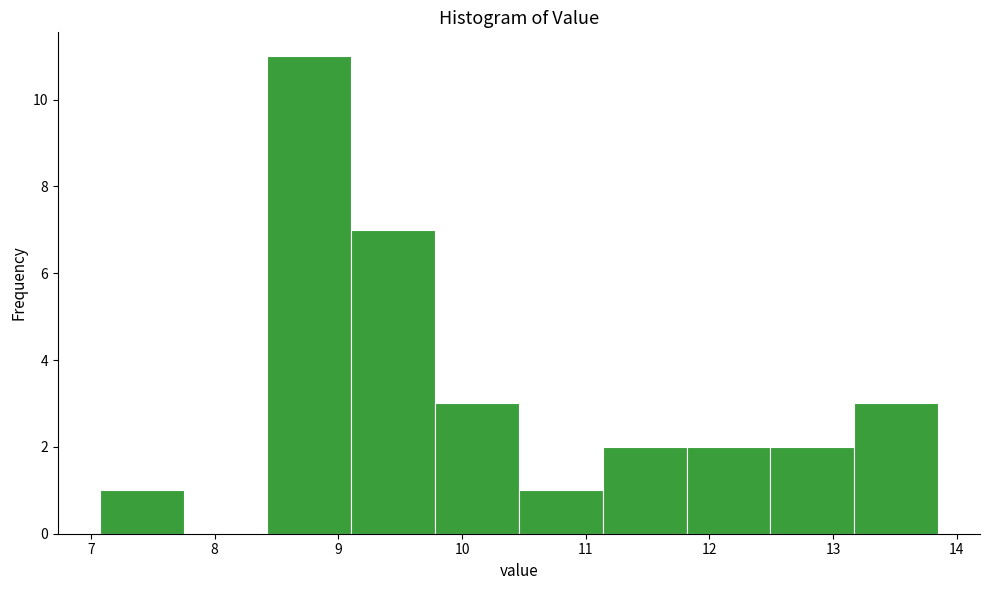

Reading left to right, list every bar in this chart as the range it spans on the x-axis followed by its height. Neither the bar edges nor the heights are printed on the chart, so give them approximately, as read against the axes.

7.1 to 7.7: 1
7.7 to 8.4: 0
8.4 to 9.1: 11
9.1 to 9.8: 7
9.8 to 10.5: 3
10.5 to 11.1: 1
11.1 to 11.8: 2
11.8 to 12.5: 2
12.5 to 13.2: 2
13.2 to 13.9: 3